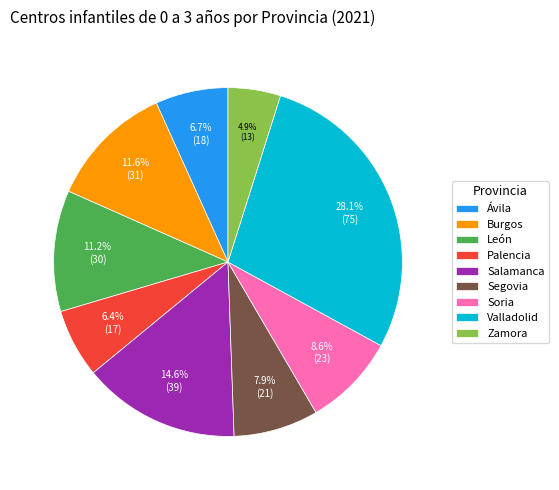

Is there a majority slice in this chart?

No